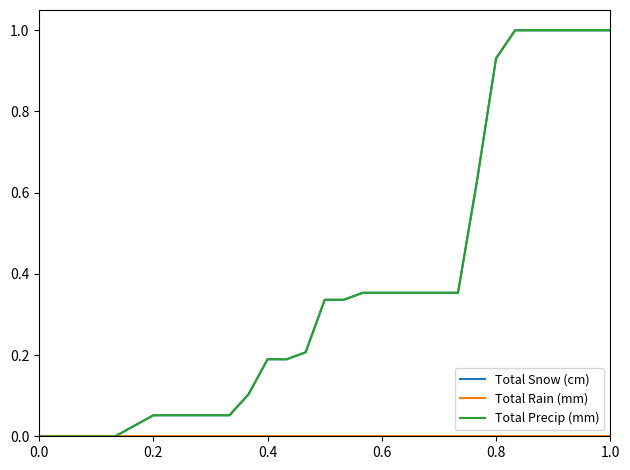

Is this an area chart (filled region under the line)?

No